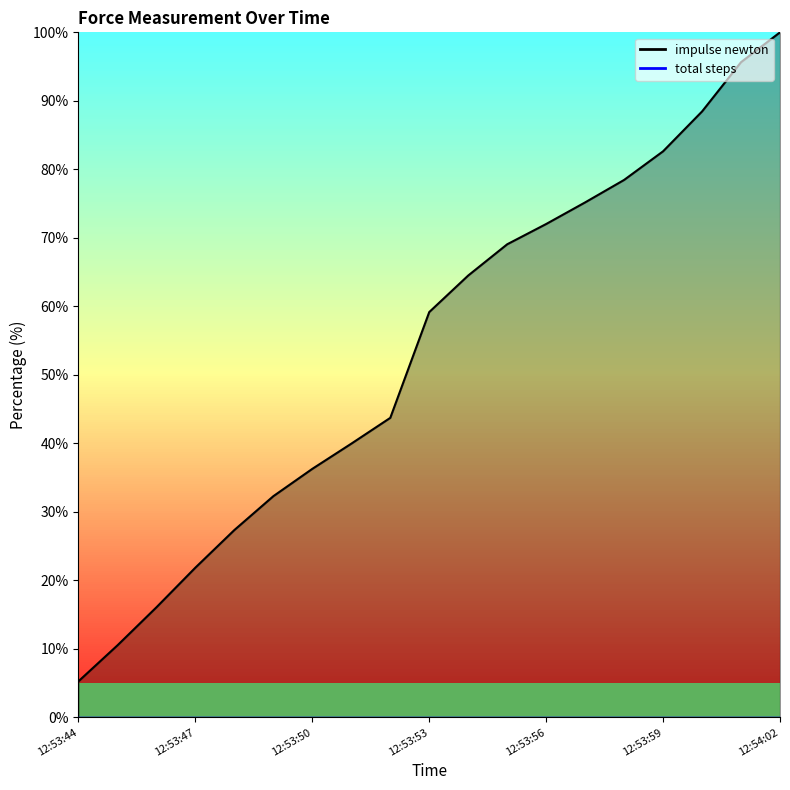

What is the change in value from 12:53:46 to 12:53:53?

+43.1